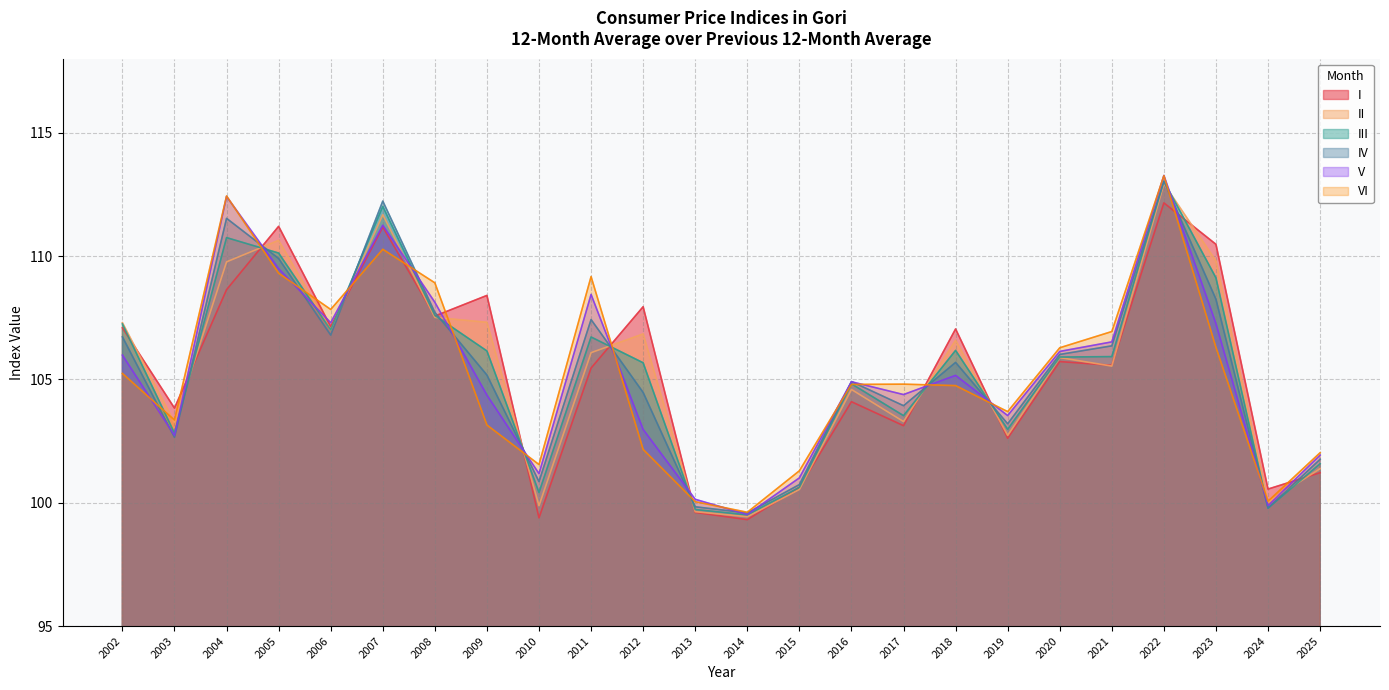

Which has a higher value, 2009 or 2002?

2009